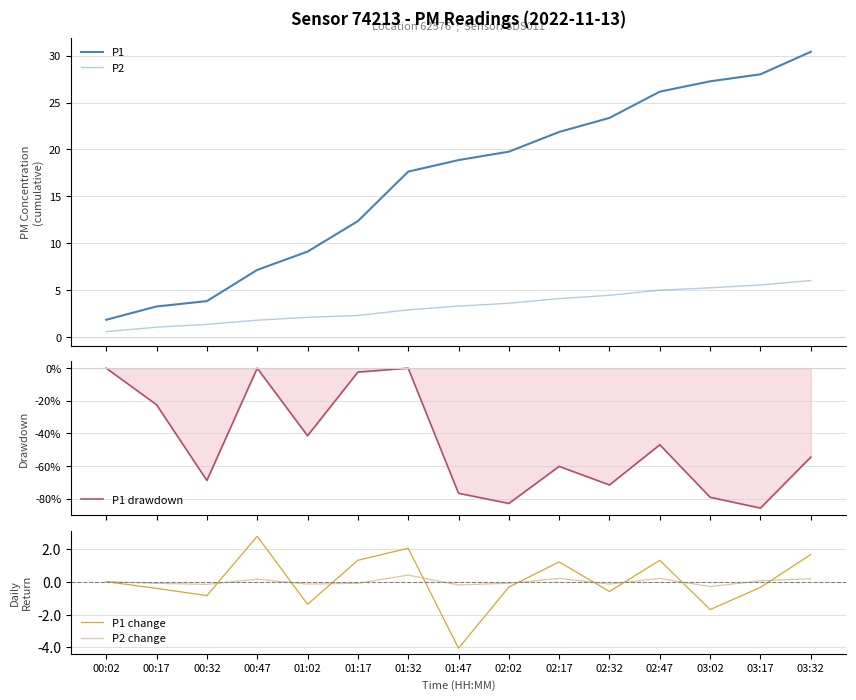

Which series has the largest total across all categories?

P1